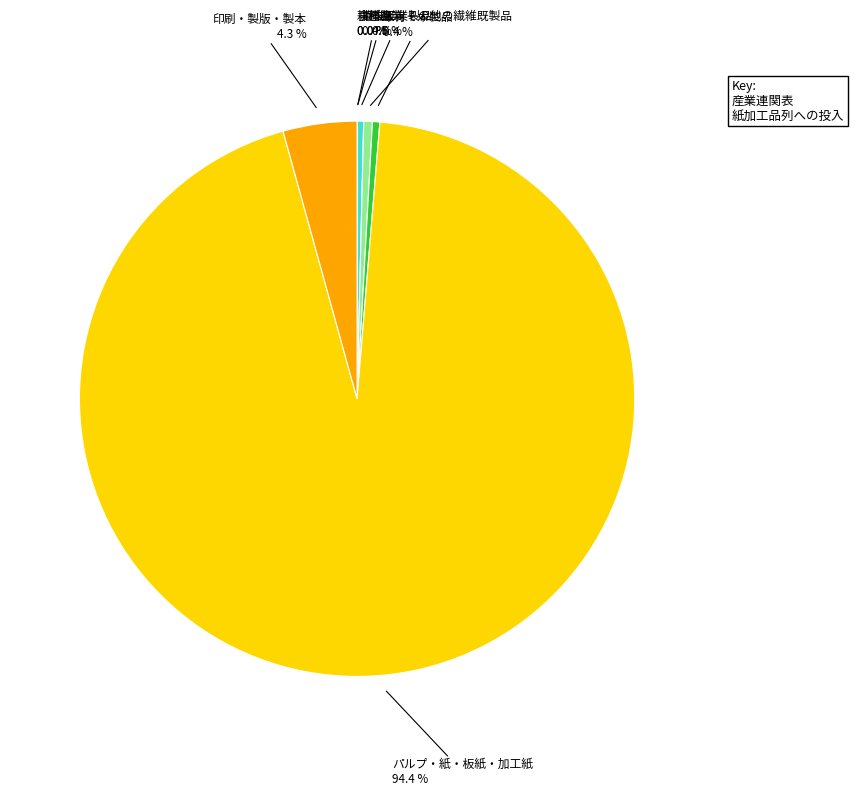

To the nearest percent, what is the average slice percentage?

8%